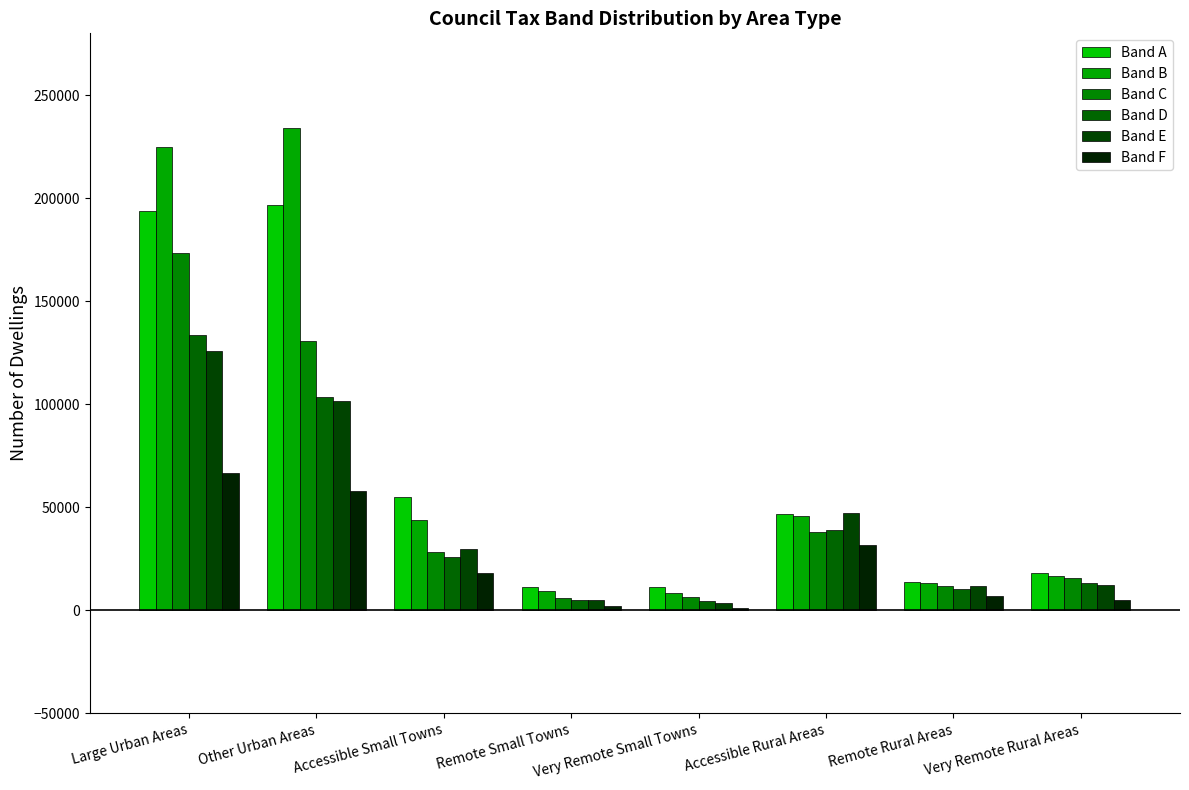

At how many categories does at least one series exceed 20976?

4